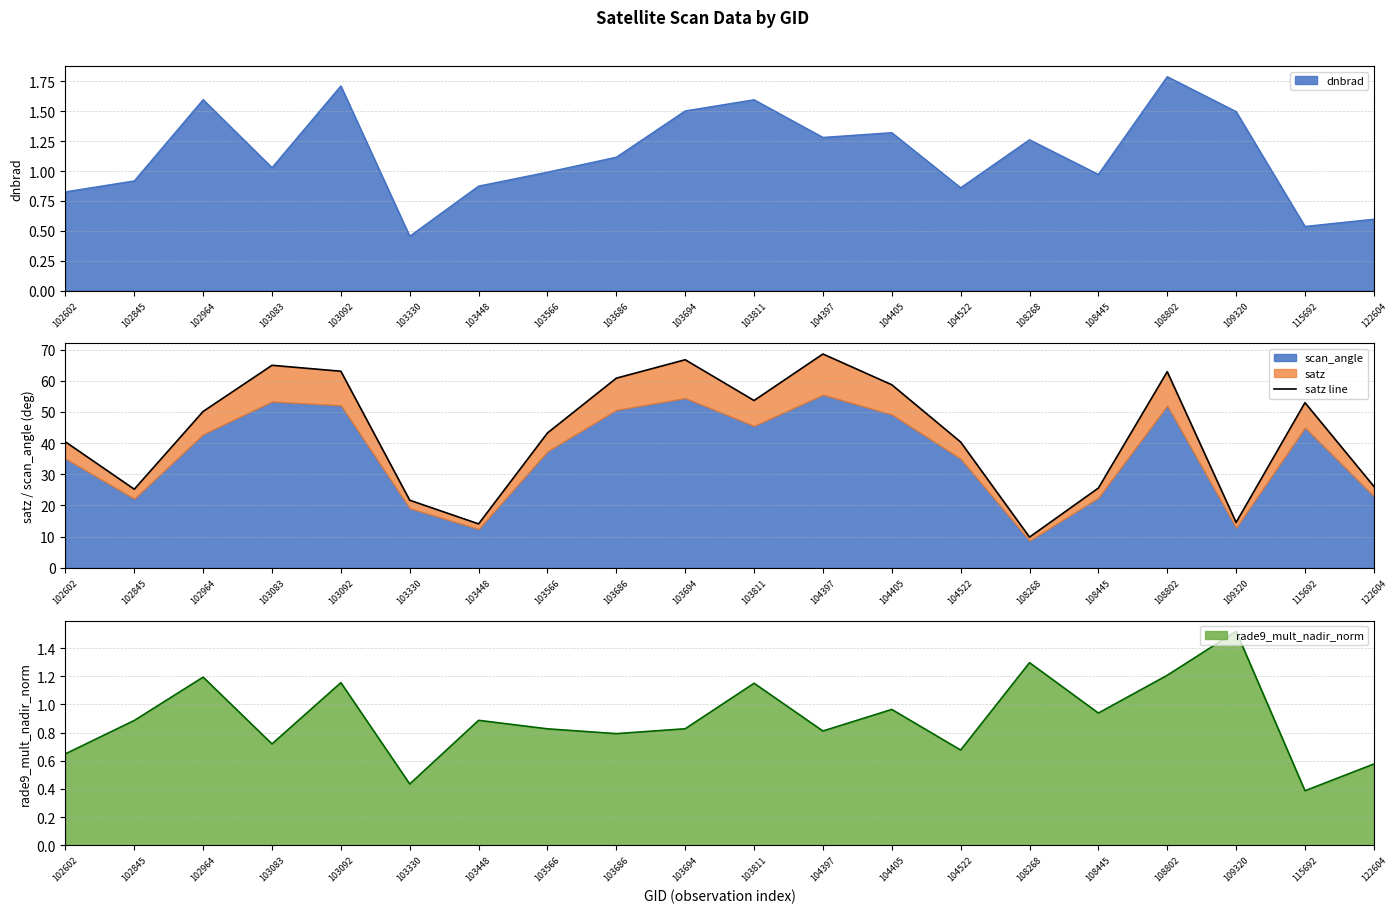

The chart shows a value of 105.5 at 103092. True or false?

False